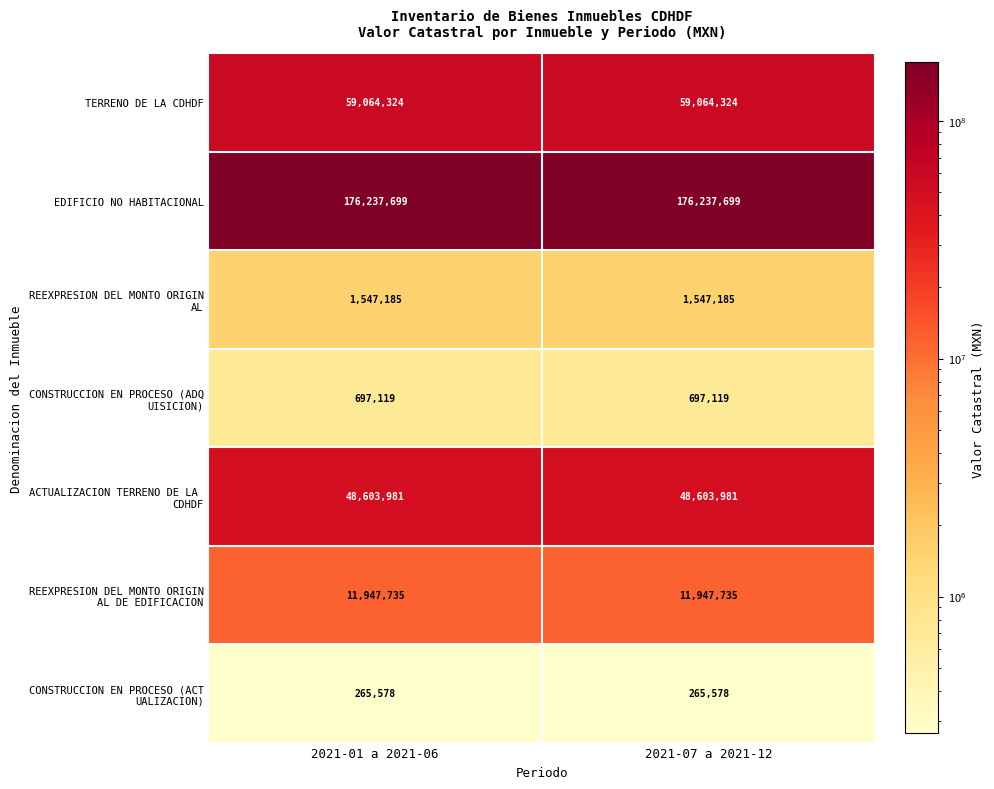

True or false: EDIFICIO NO HABITACIONAL has a value of 176237699 at 2021-07 a 2021-12.

True